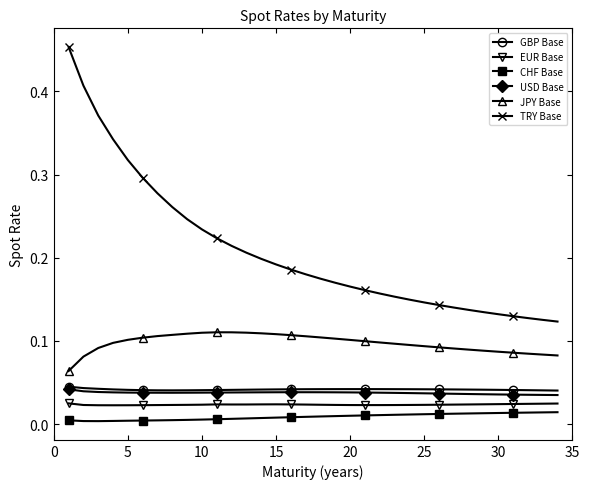

How many categories are shown in the chart?

34